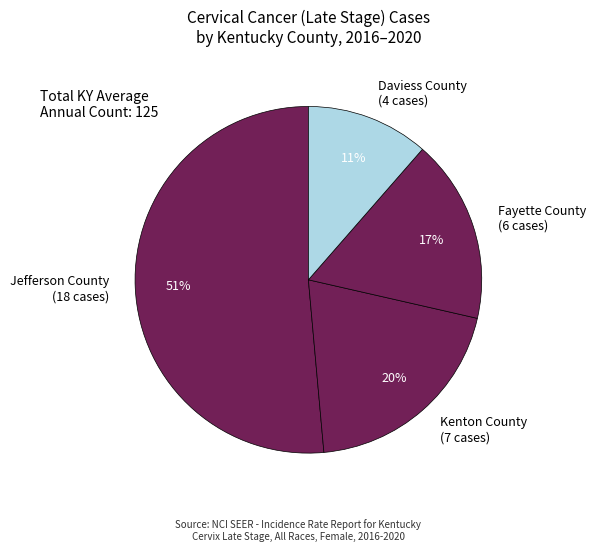

Which slice is the smallest?

Daviess County (4 cases)